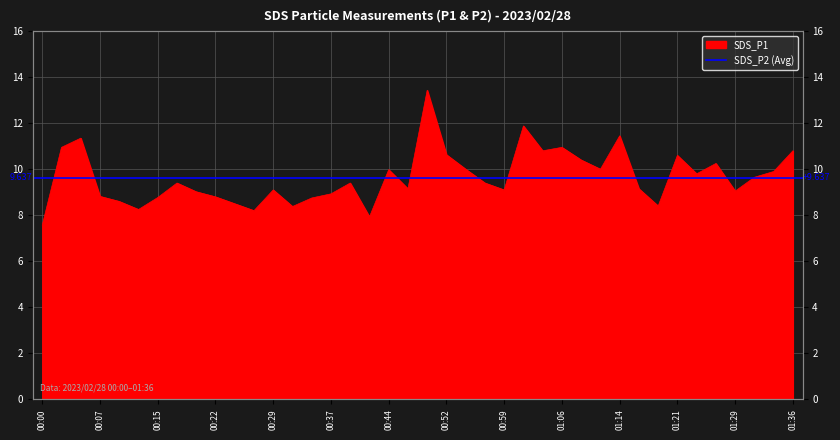

Approximately how many times larger is the value at 01:04 compared to 00:12?

1.3